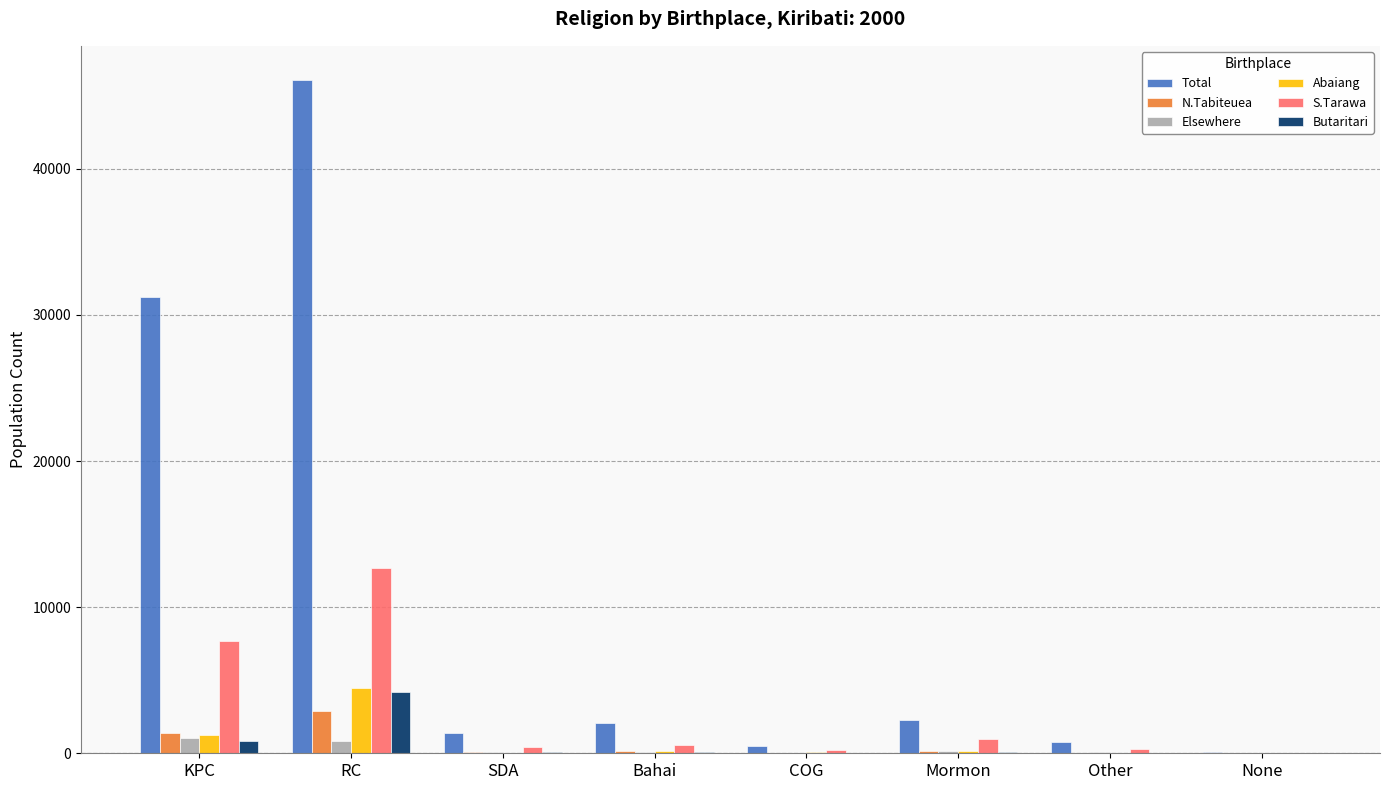

Between RC and None, which series saw the biggest shift?

Total